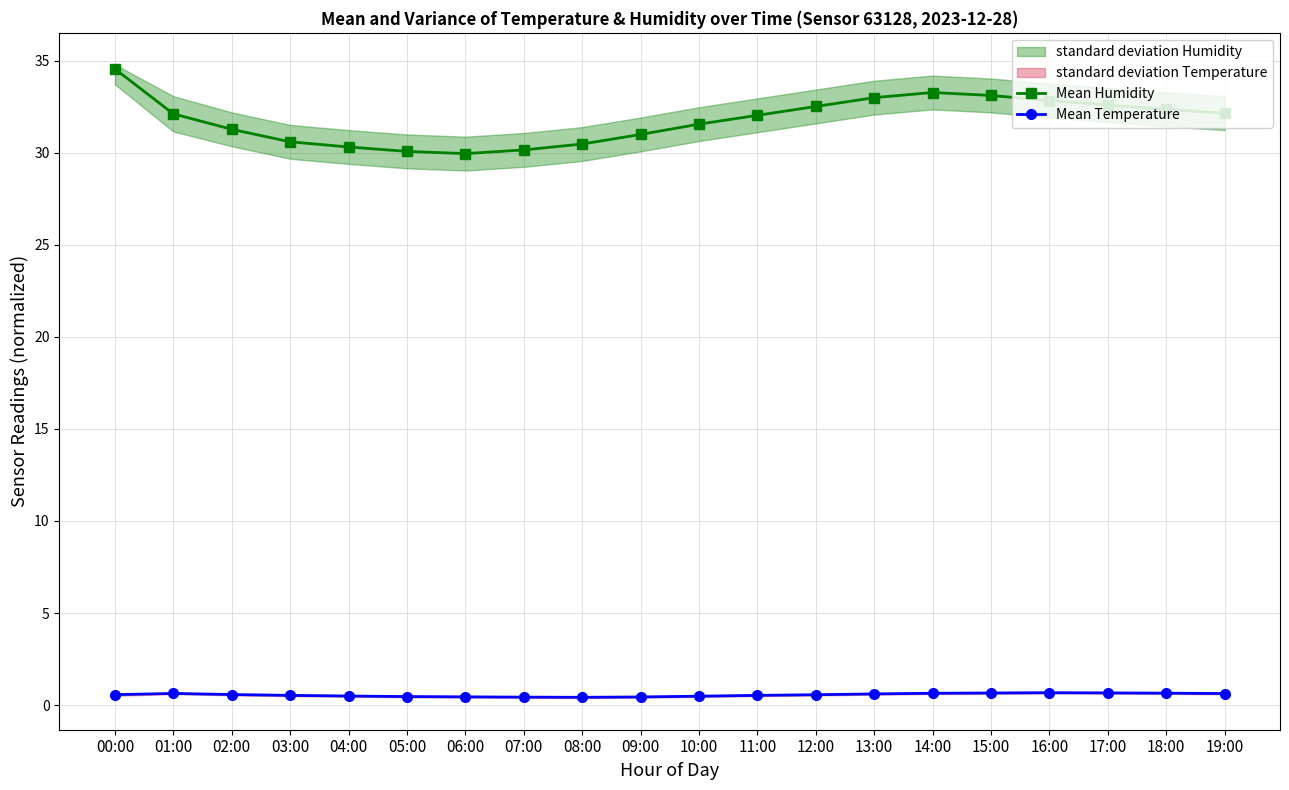

Where does the Mean Humidity series first go above 32?

00:00